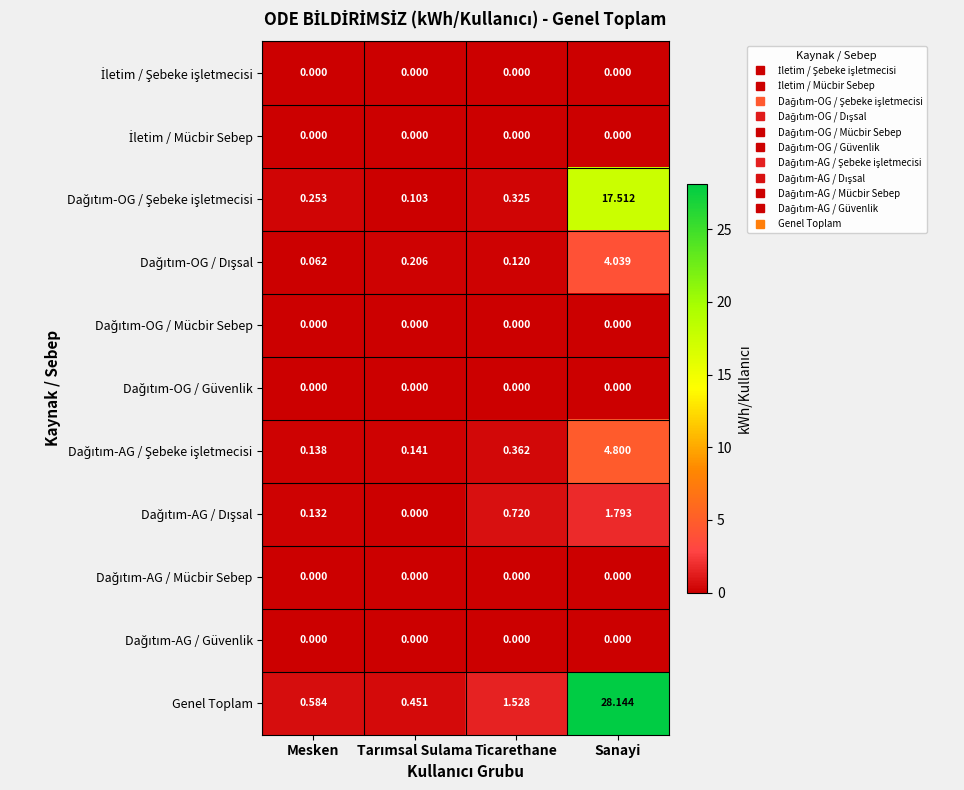

At which label does Genel Toplam first exceed 1?

Ticarethane